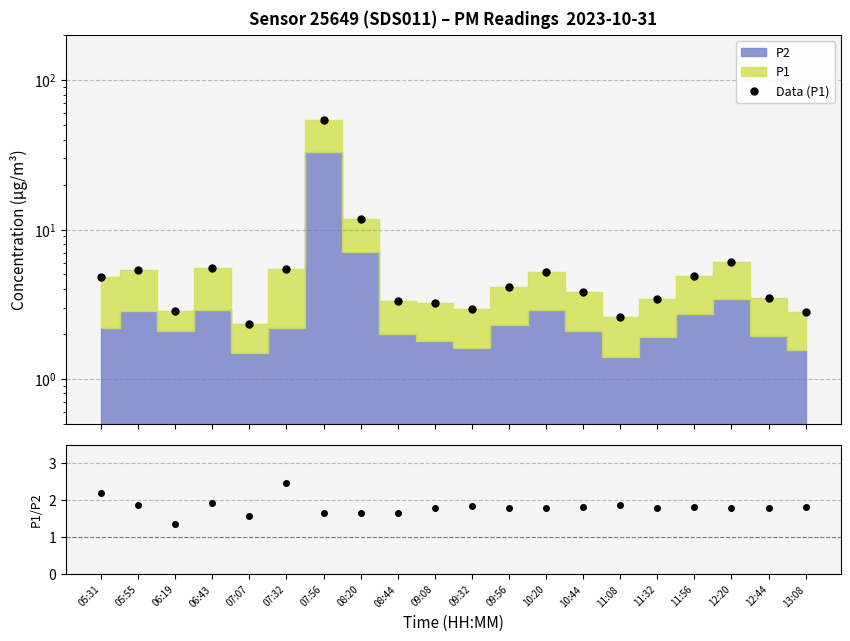

True or false: Data (P1) has more than 2 interior local peaks.

True